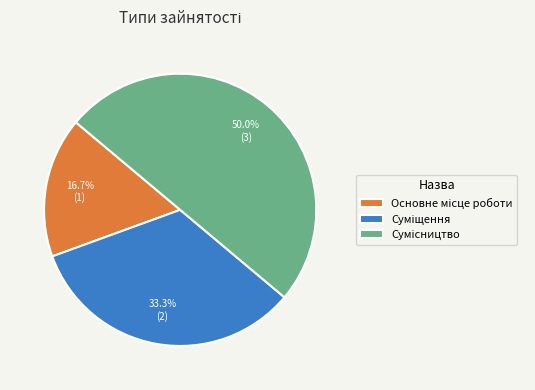

Combined, what portion of the pie is Основне місце роботи and Сумісництво?

66.7%